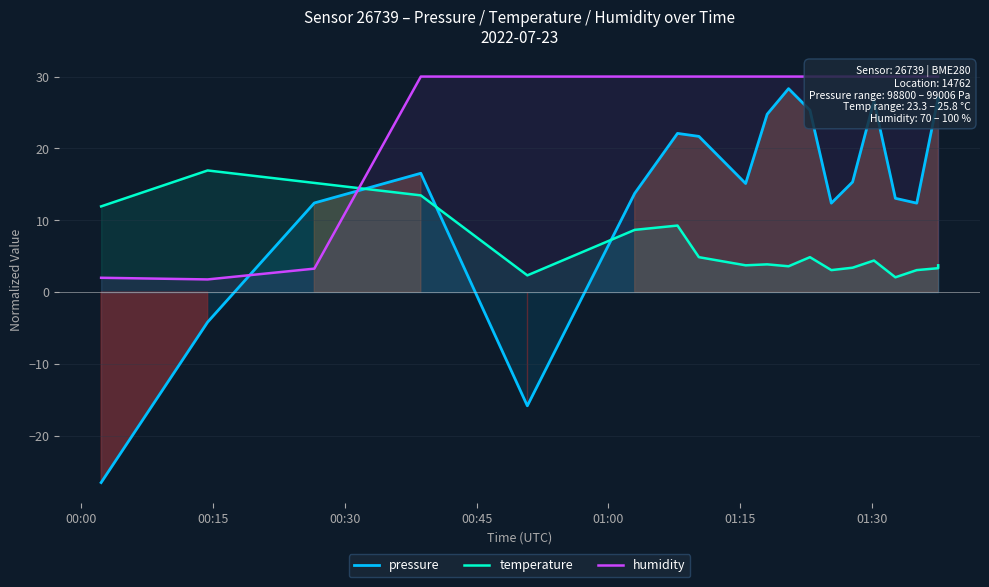

What is the sum of all pressure values?

265.9